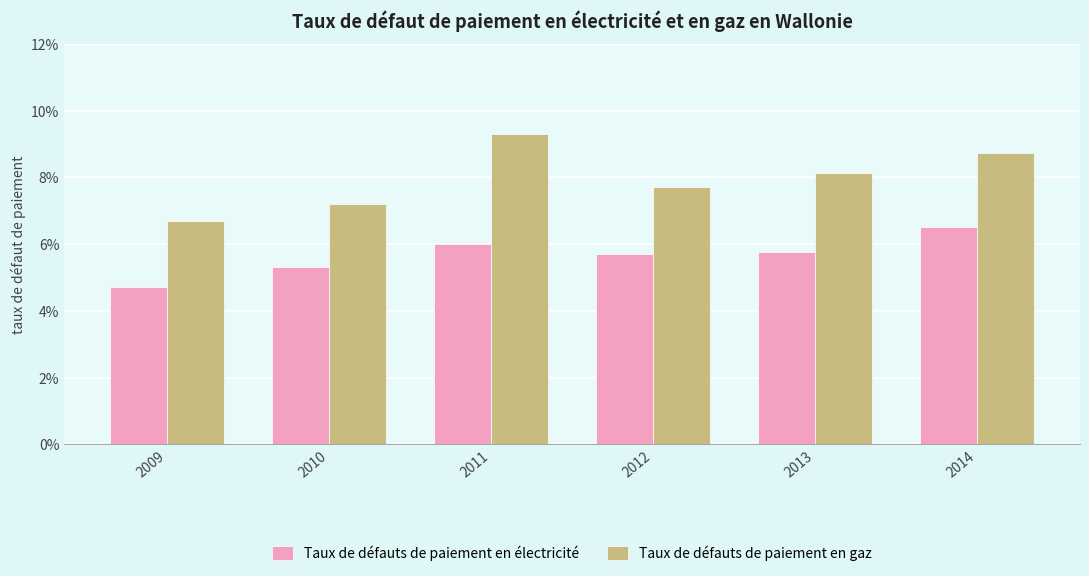

Between 2009 and 2010, which is larger?

2010